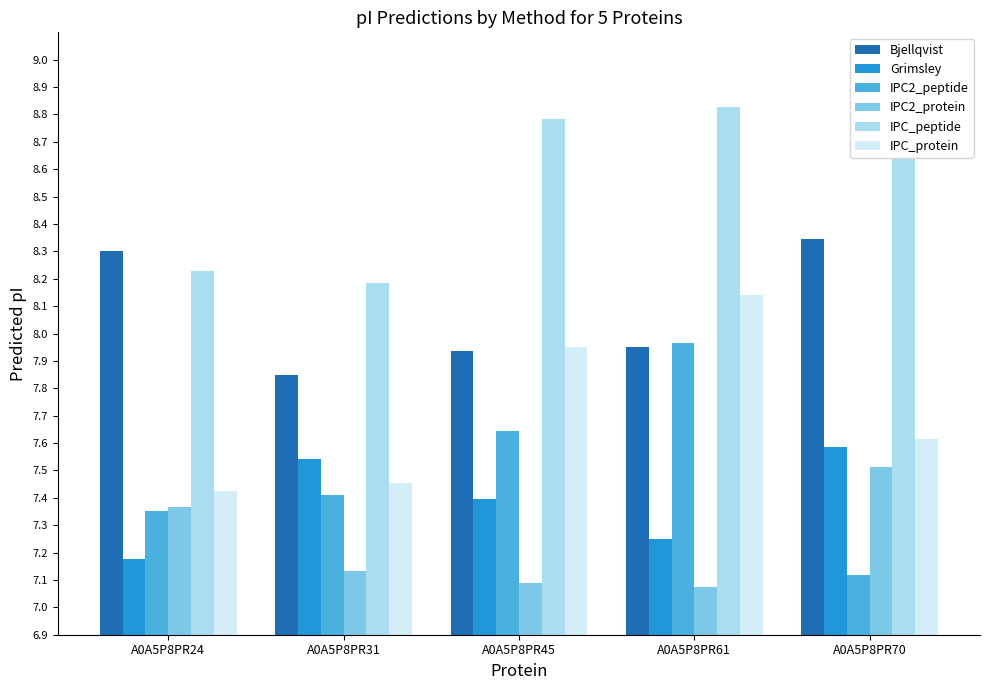

Which series has the largest total across all categories?

IPC_peptide